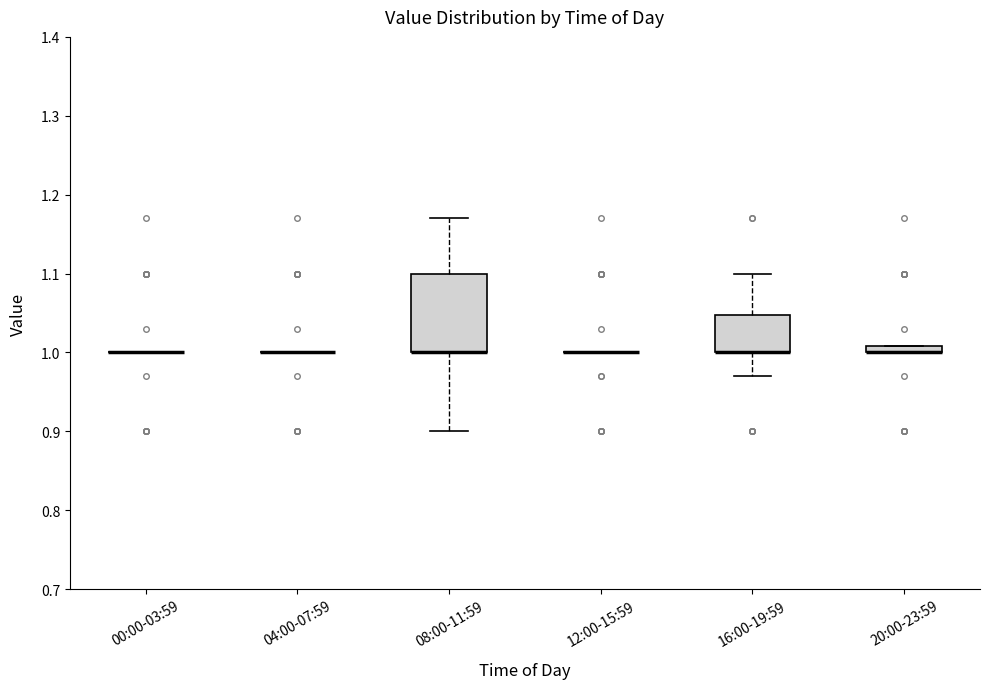

Comparing the boxes themselves (not the whiskers), which one is the tallest?

08:00-11:59